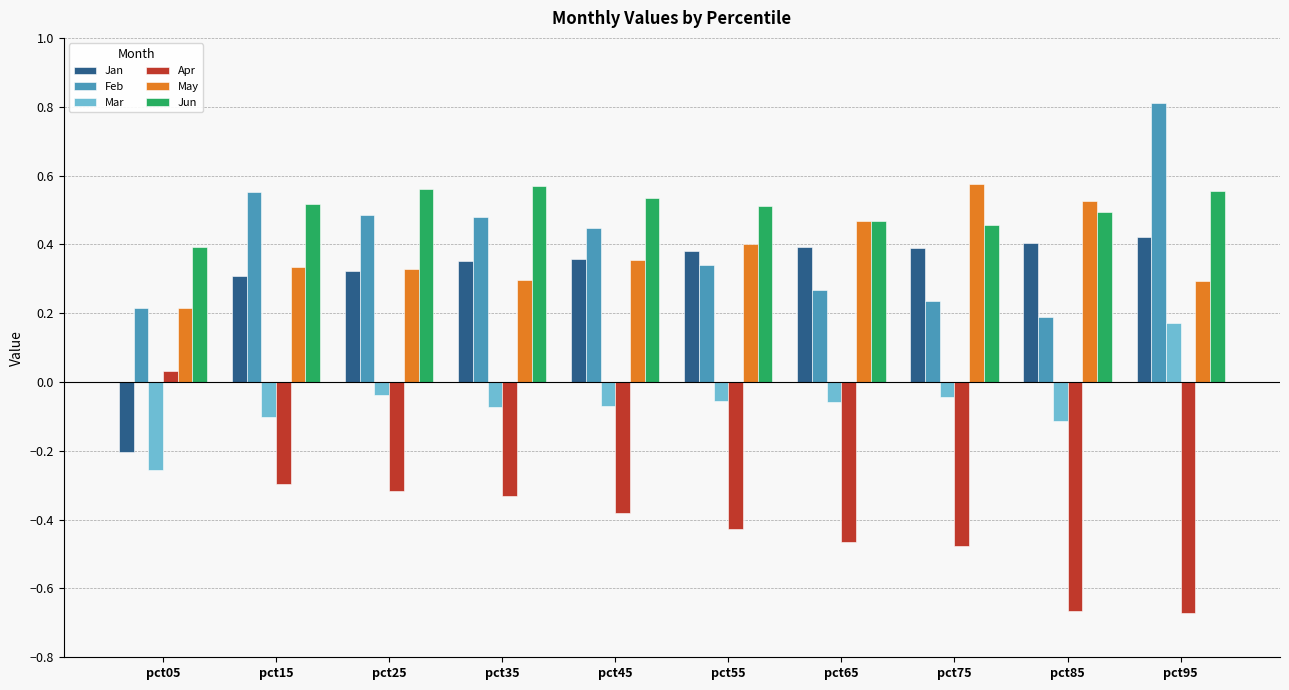

How many bars are there in each group?

6